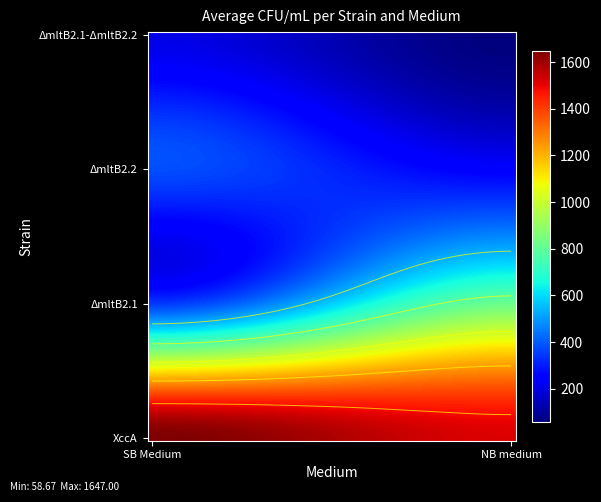

The ΔmltB2.2 series shows 510.5 at XccA. True or false?

False